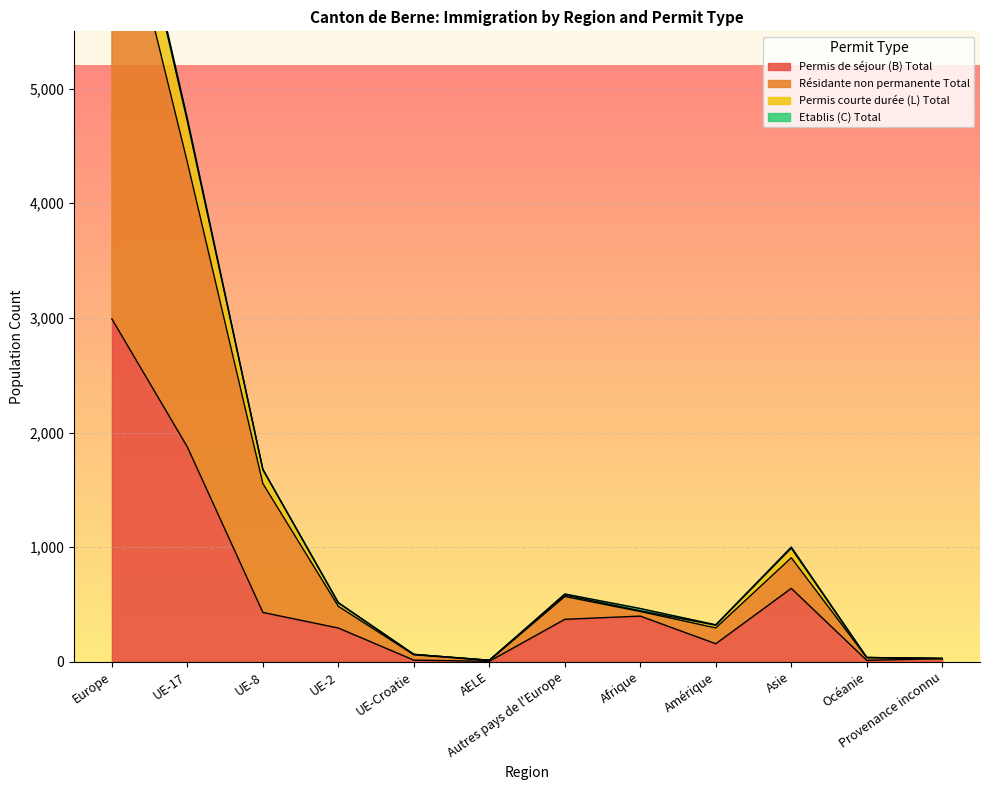

Does the chart display data point markers on the line(s)?

No